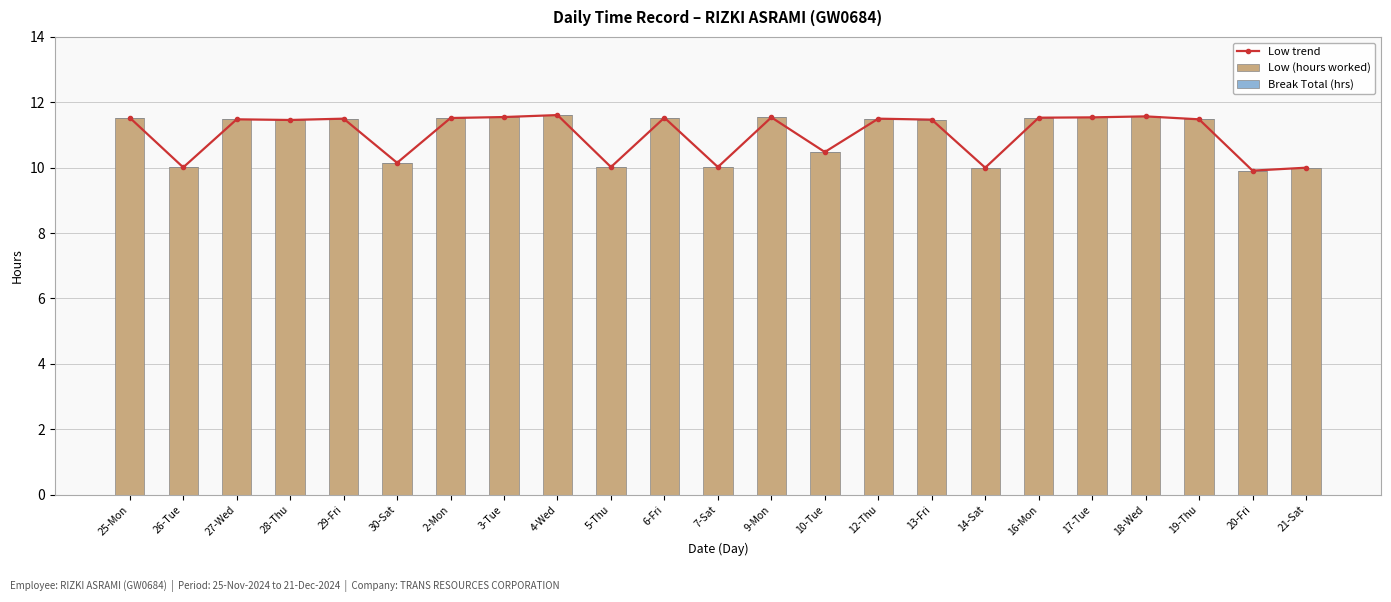

What is the minimum value for Low trend?

9.9